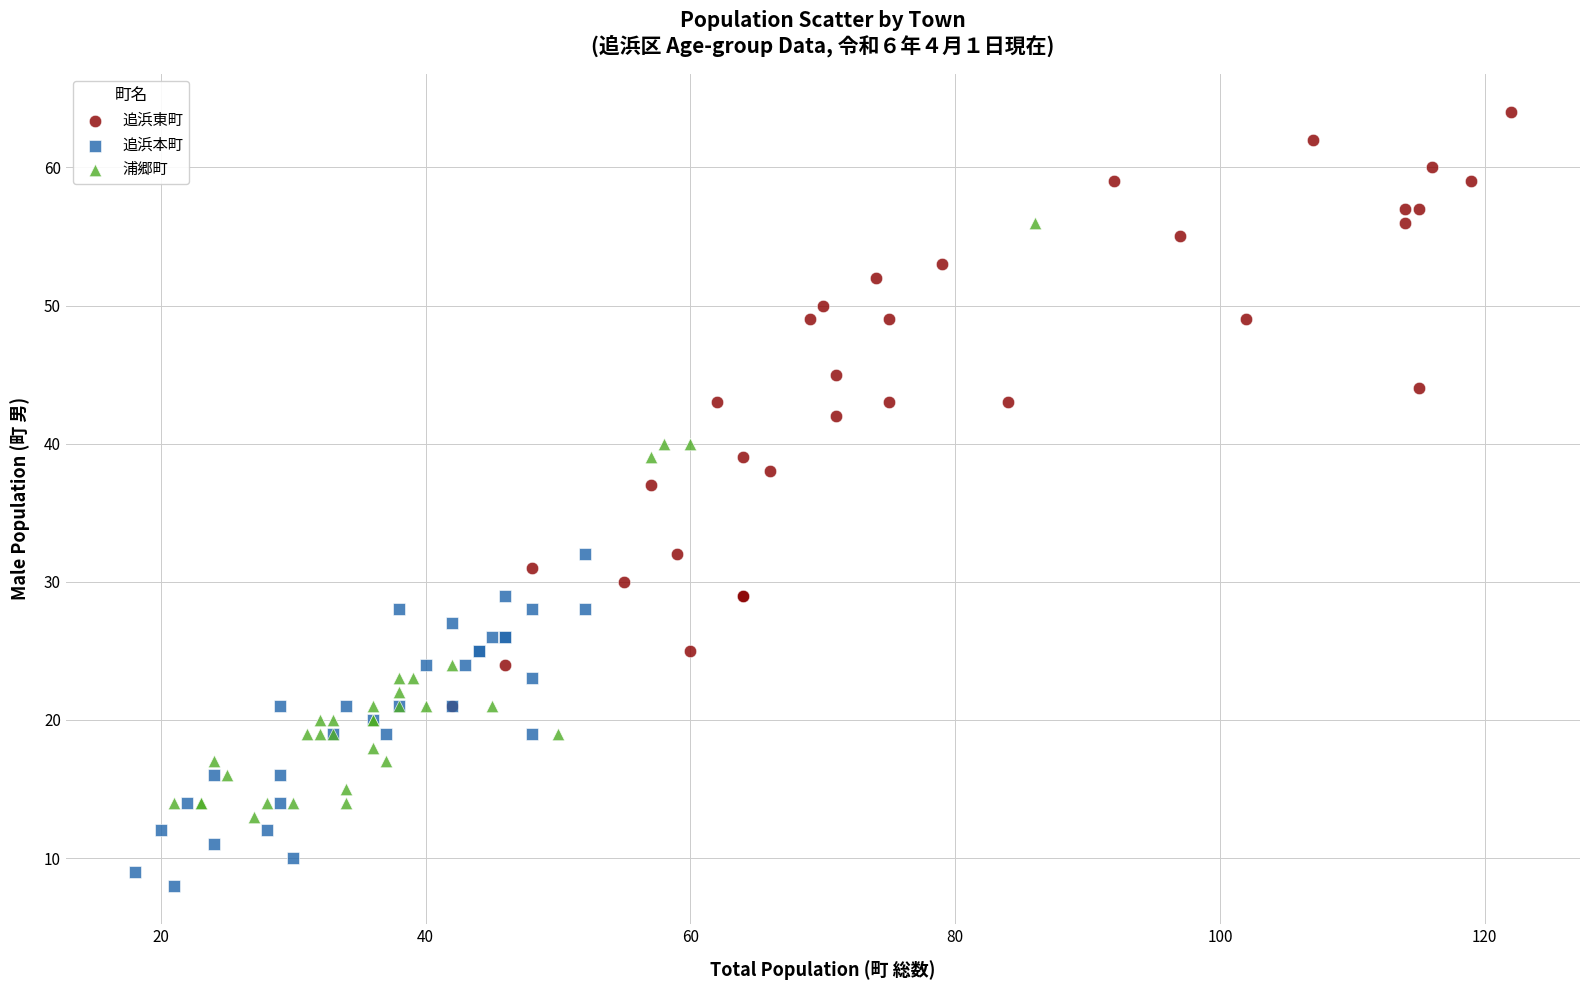

What are all the series names shown in the legend?

追浜東町, 追浜本町, 浦郷町